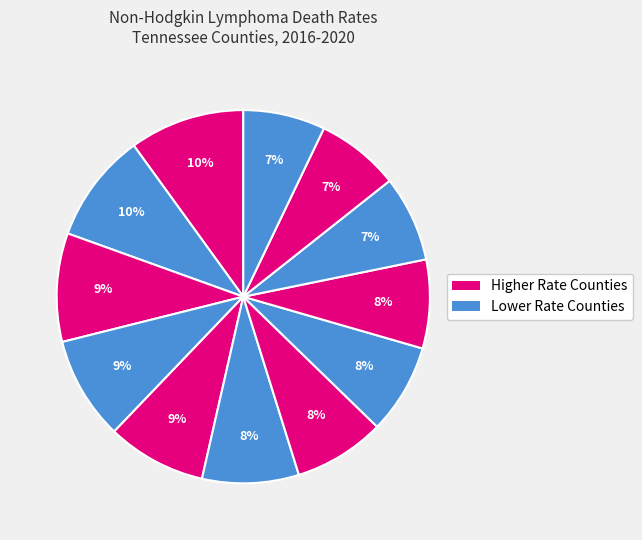

How many slices are in this pie chart?

12